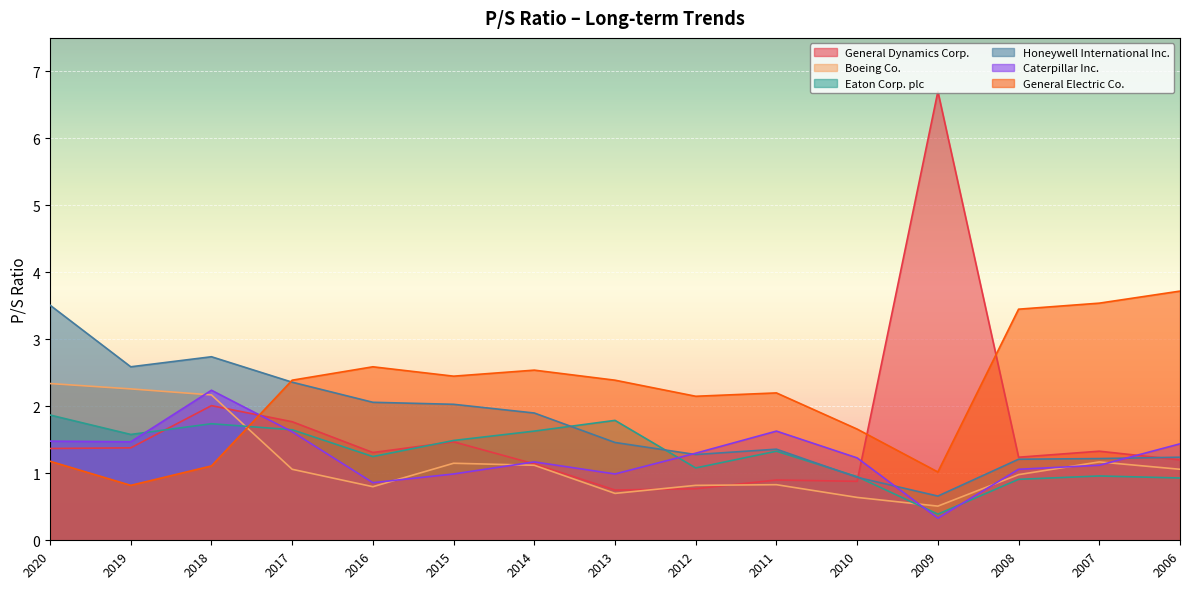

What is the difference between the maximum and second lowest values in the Caterpillar Inc. series?

1.4